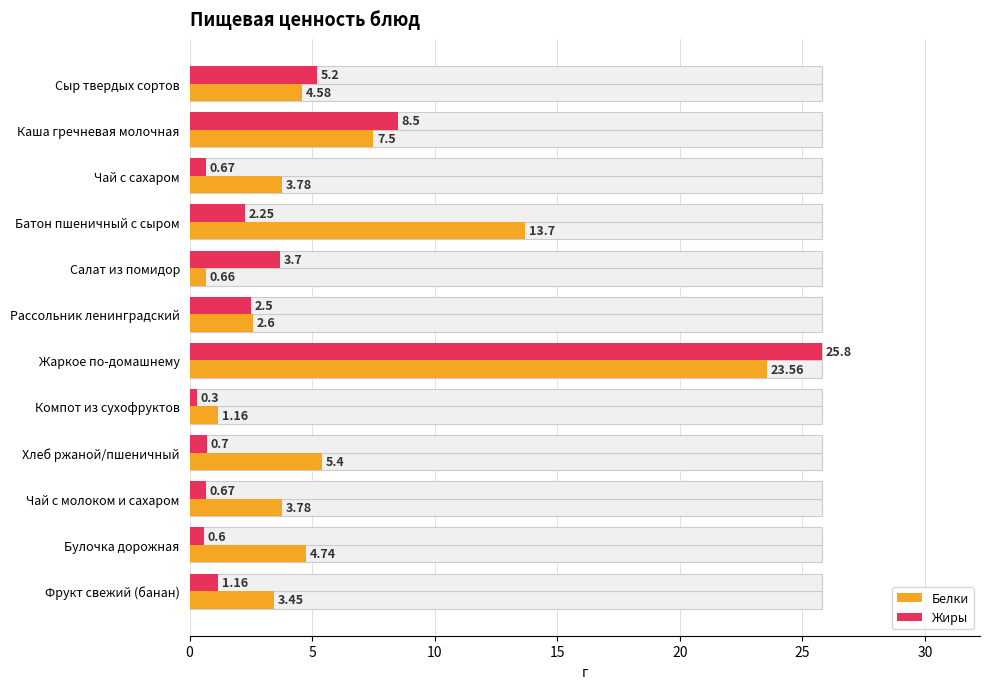

How many categories are shown in the chart?

12